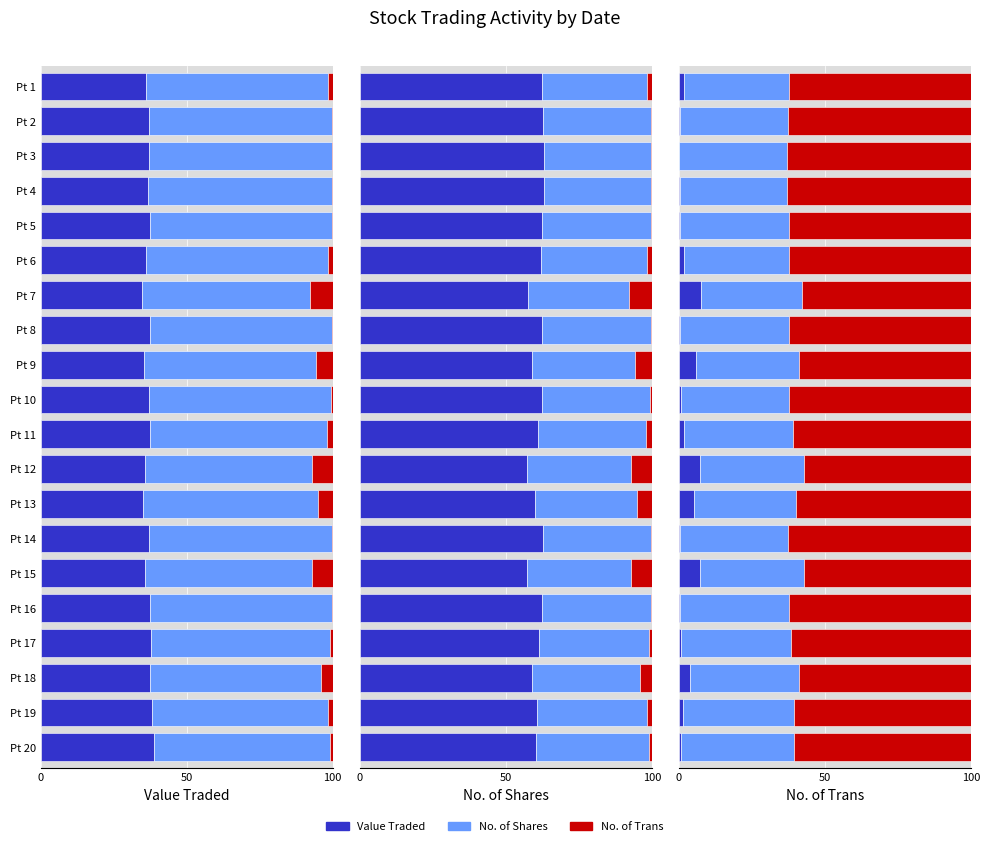

What position from the right is 10?

10